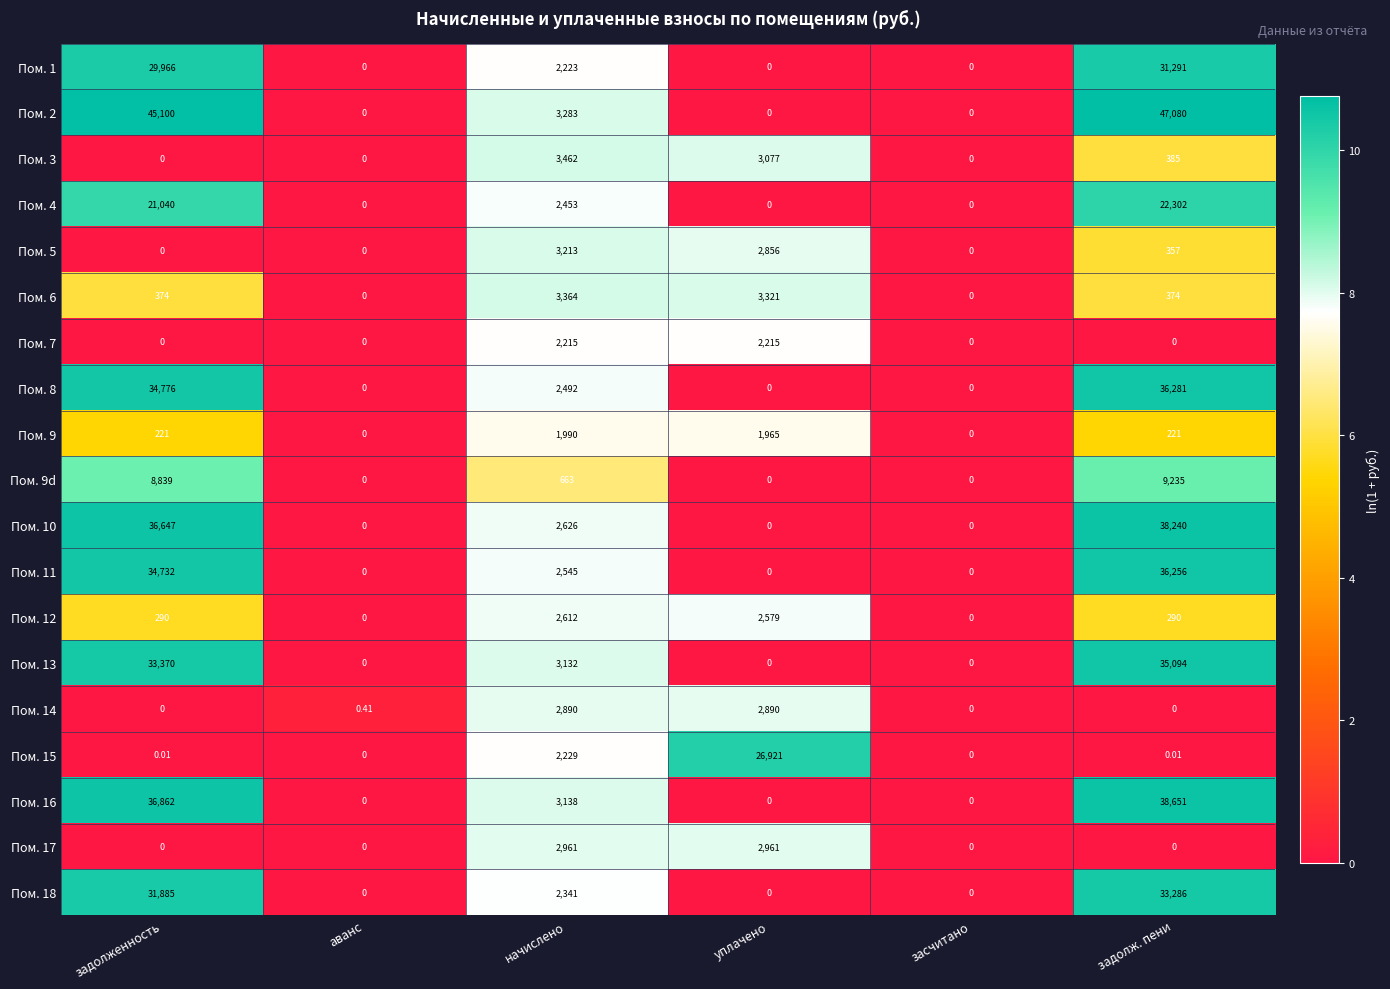

Which series has the largest total across all categories?

Пом. 2